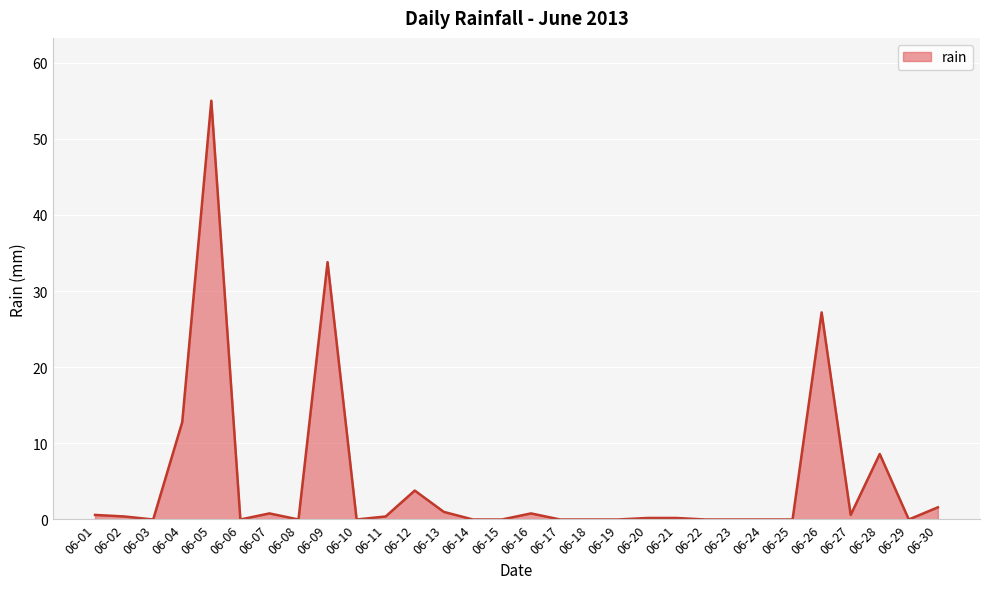

What is the change in value from 06-18 to 06-30?

+1.6